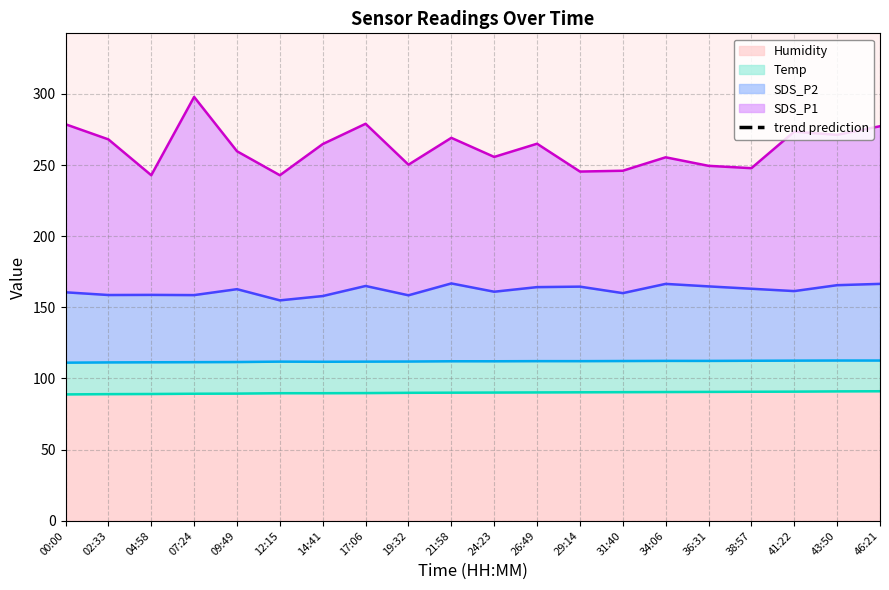

The value of Humidity at 24:23 is 90.1. True or false?

True